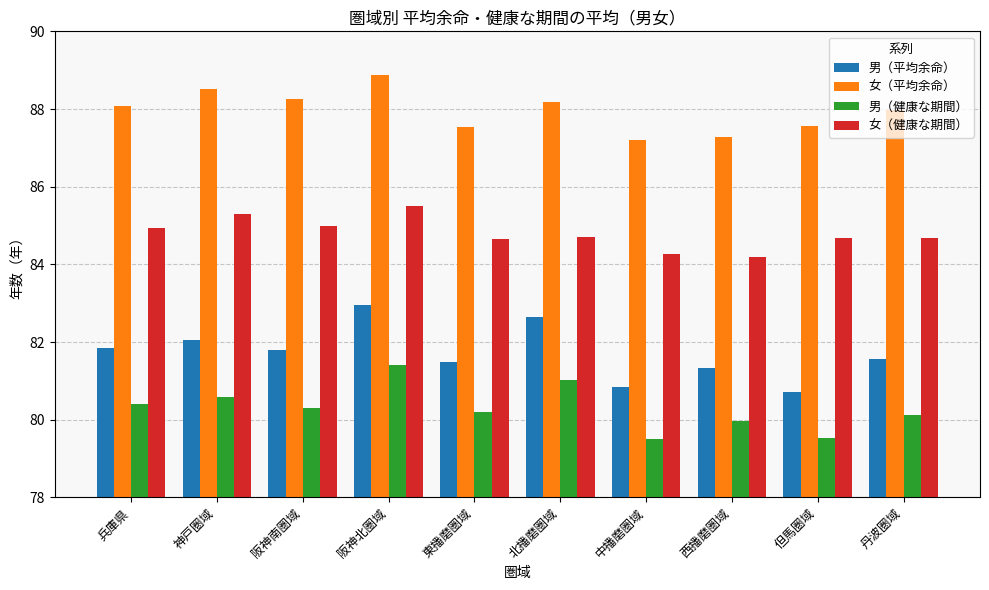

Count the number of data series in this chart.

4